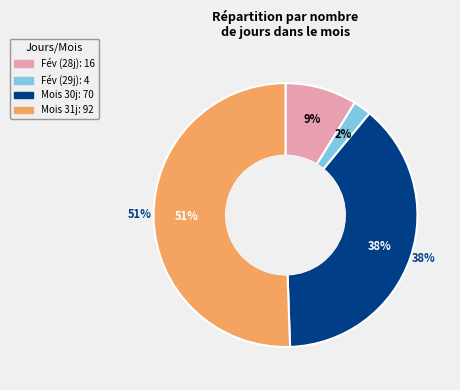

Is 28 the majority of the pie?

No